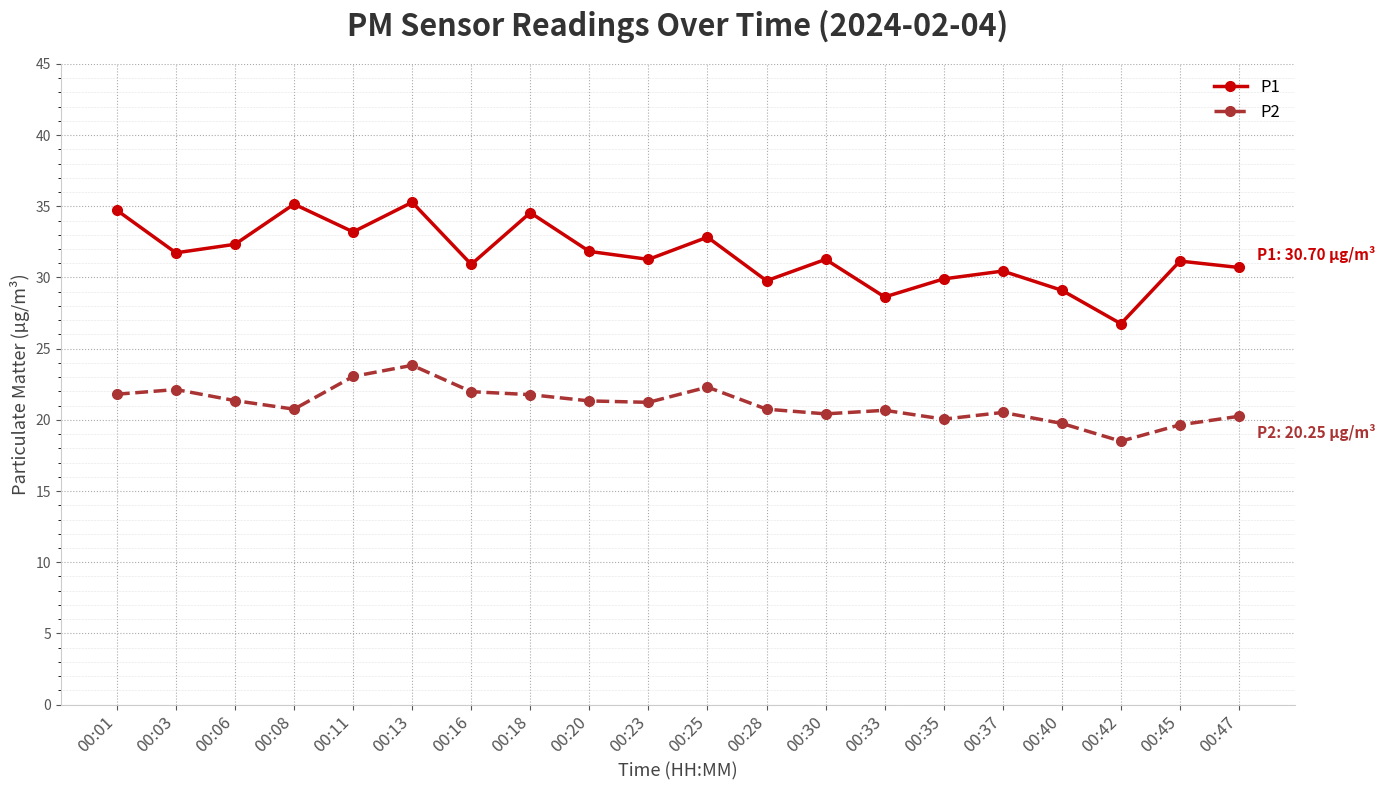

The value of P2 at 00:16 is 30.0. True or false?

False